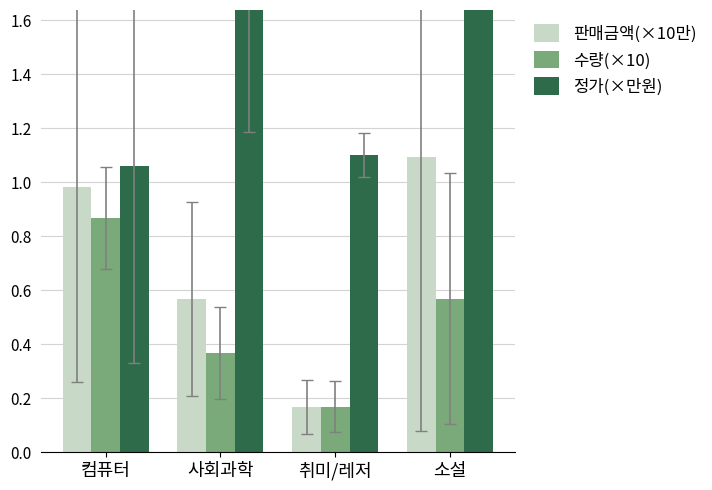

The 판매금액(×10만) series shows 1.1 at 소설. True or false?

True